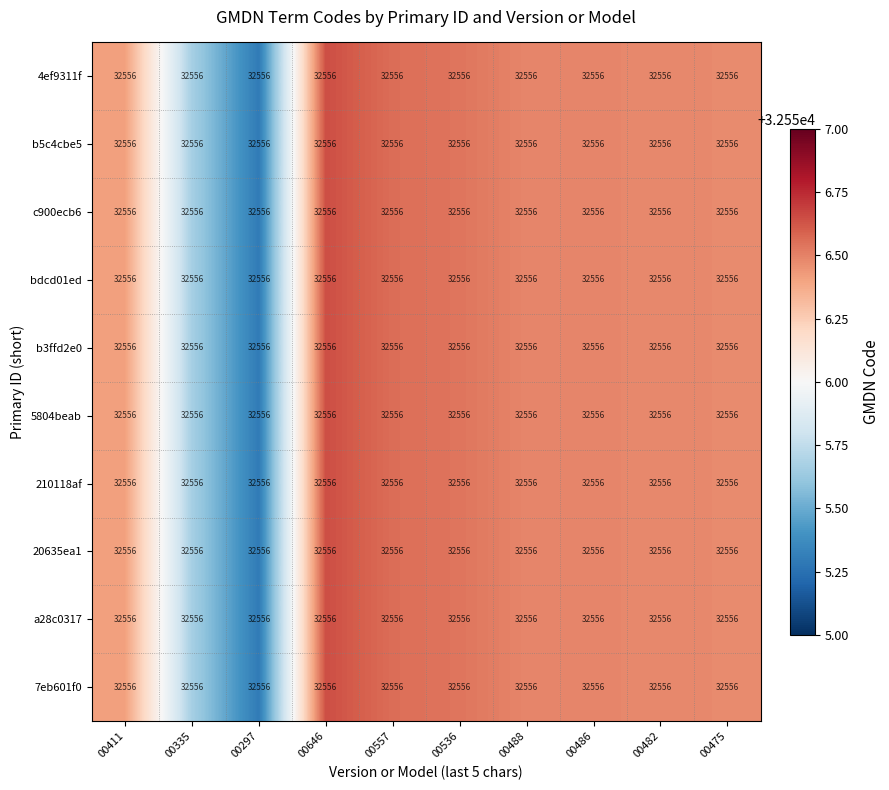

At 00482, list the series in order from smallest to largest.

4ef9311f, b5c4cbe5, c900ecb6, bdcd01ed, b3ffd2e0, 5804beab, 210118af, 20635ea1, a28c0317, 7eb601f0